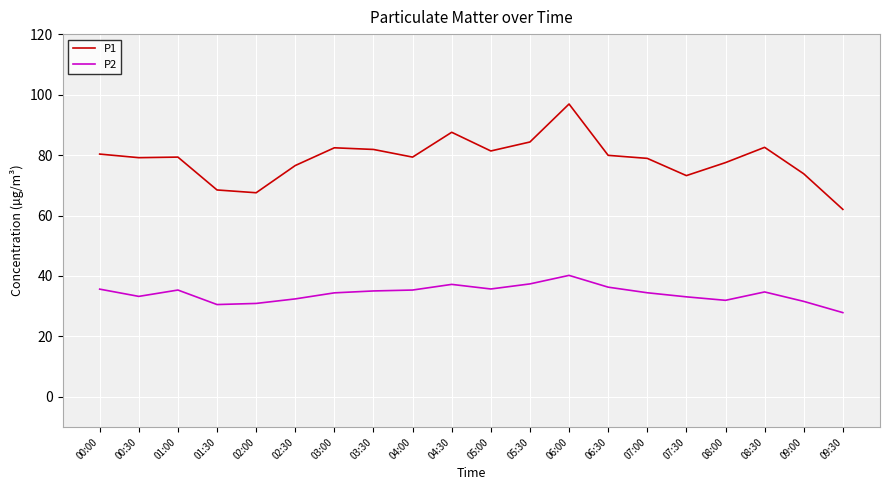

What position from the right is 05:00?

10